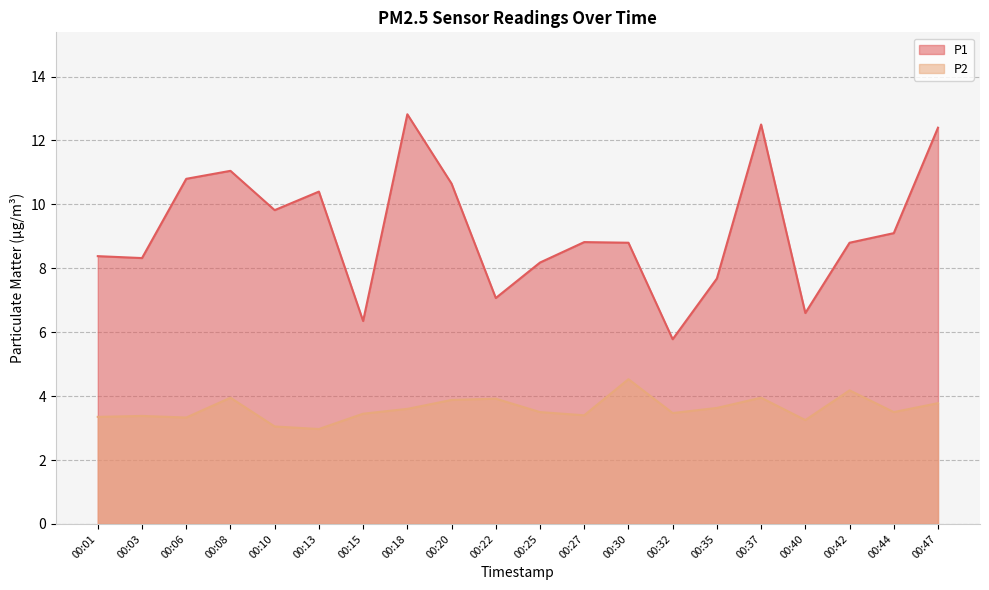

Count the number of data series in this chart.

2